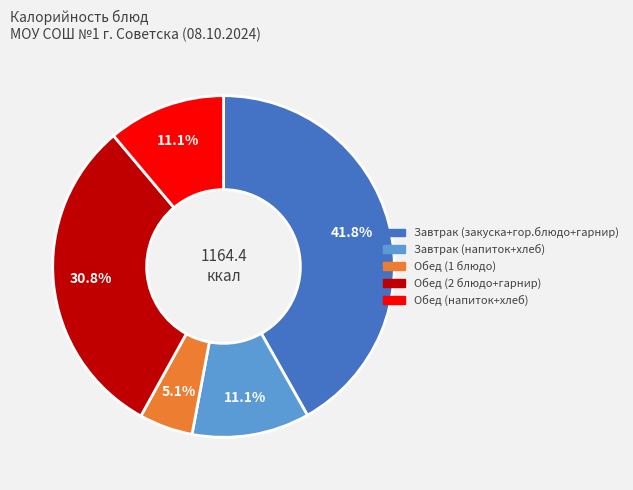

Does any single category account for the majority?

No